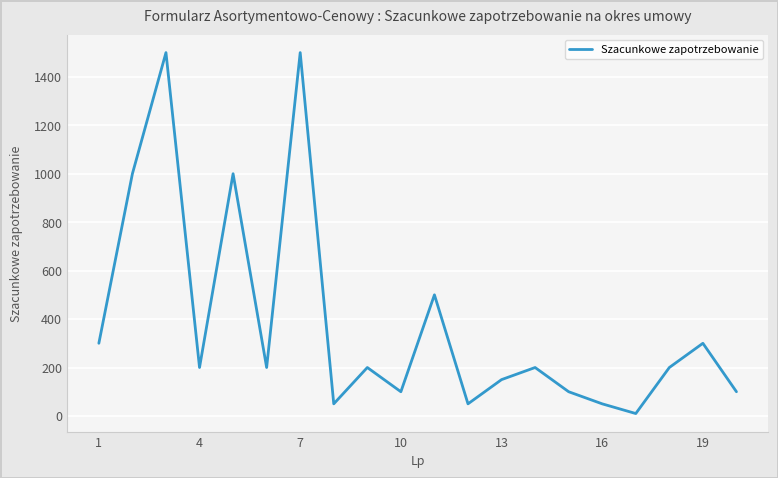

How many values are below 200?

8